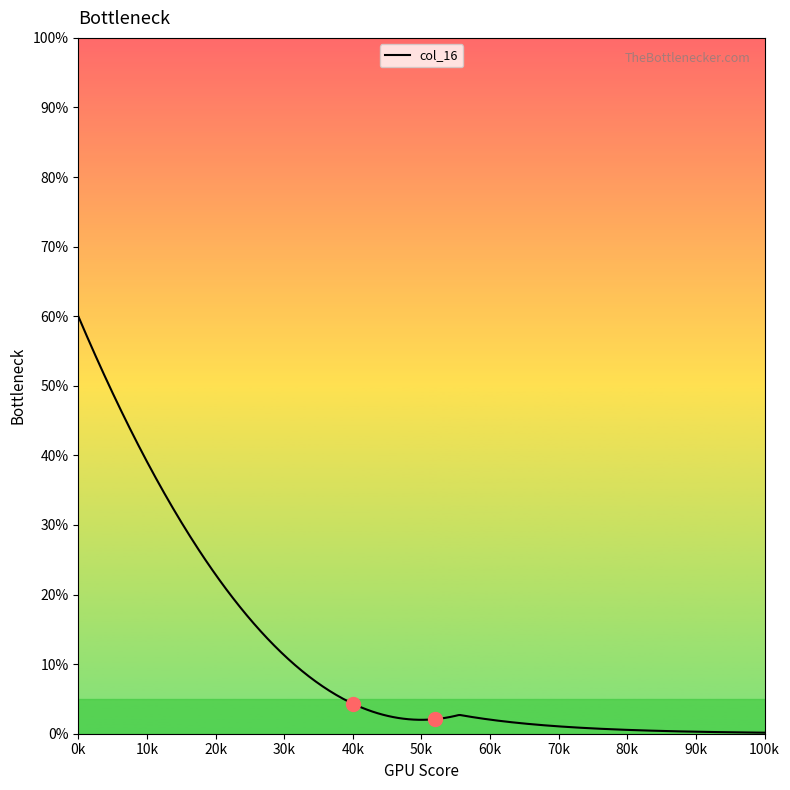

What is the difference between the maximum and minimum values?

59.8